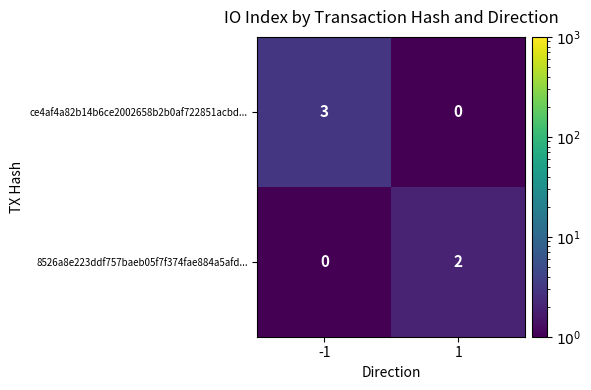

What is the highest value of the ce4af4a82b14b6ce2002658b2b0af722851acbd... series?

3